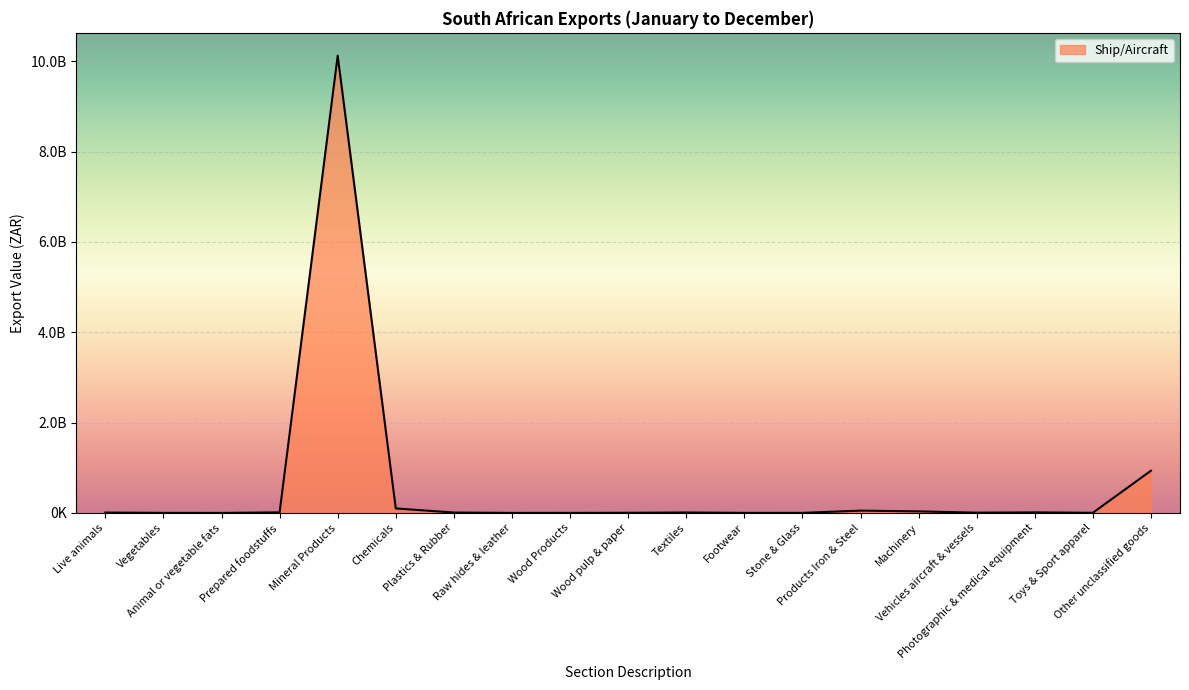

What is the change in value from Live animals to Toys & Sport apparel?

-4594967